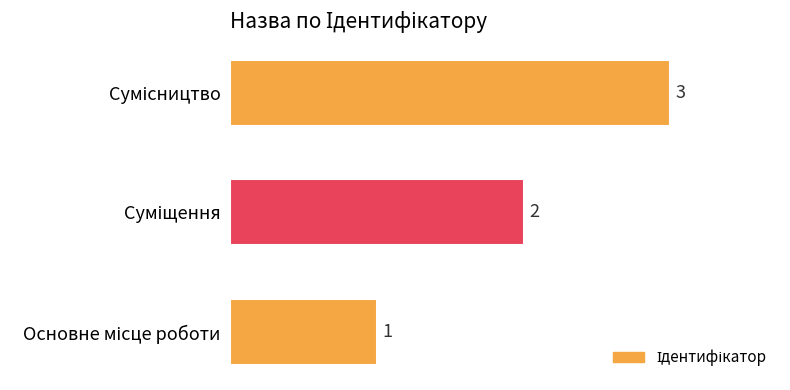

How many data points does each series have?

3